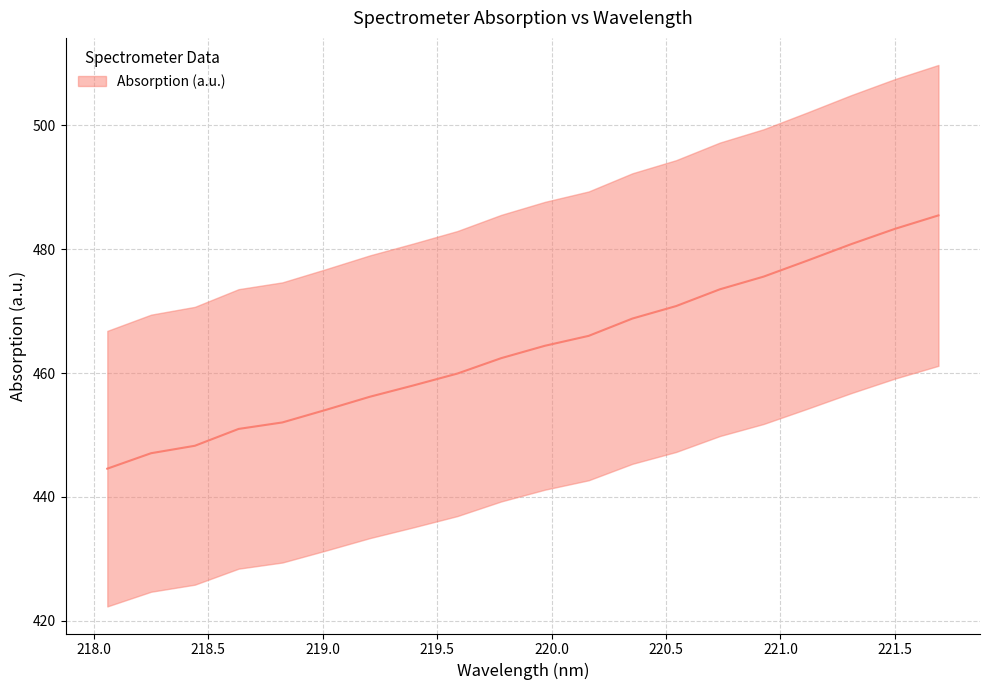

Does the chart display data point markers on the line(s)?

No